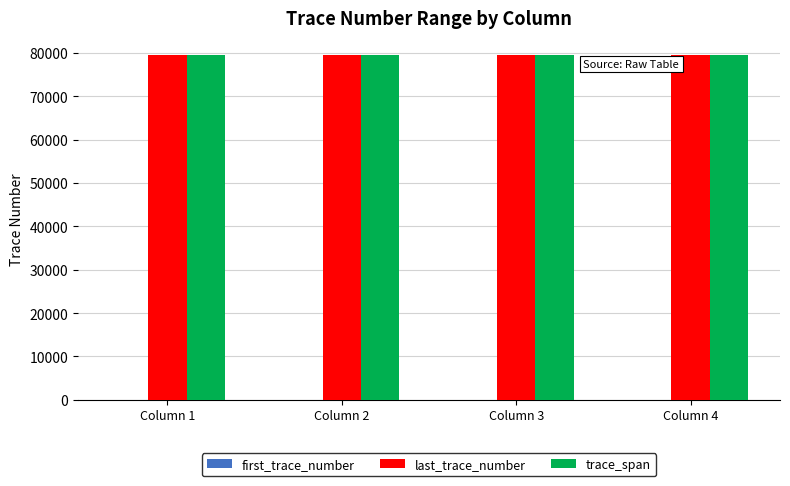

What is the highest value of the trace_span series?

79499